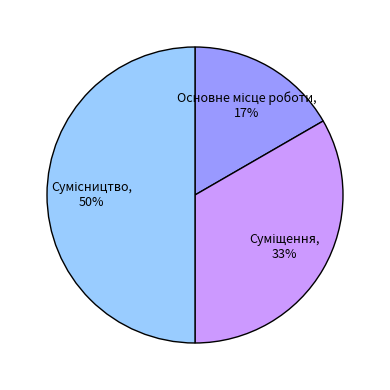

To the nearest percent, what is the difference between the largest and smallest slice percentages?

33%